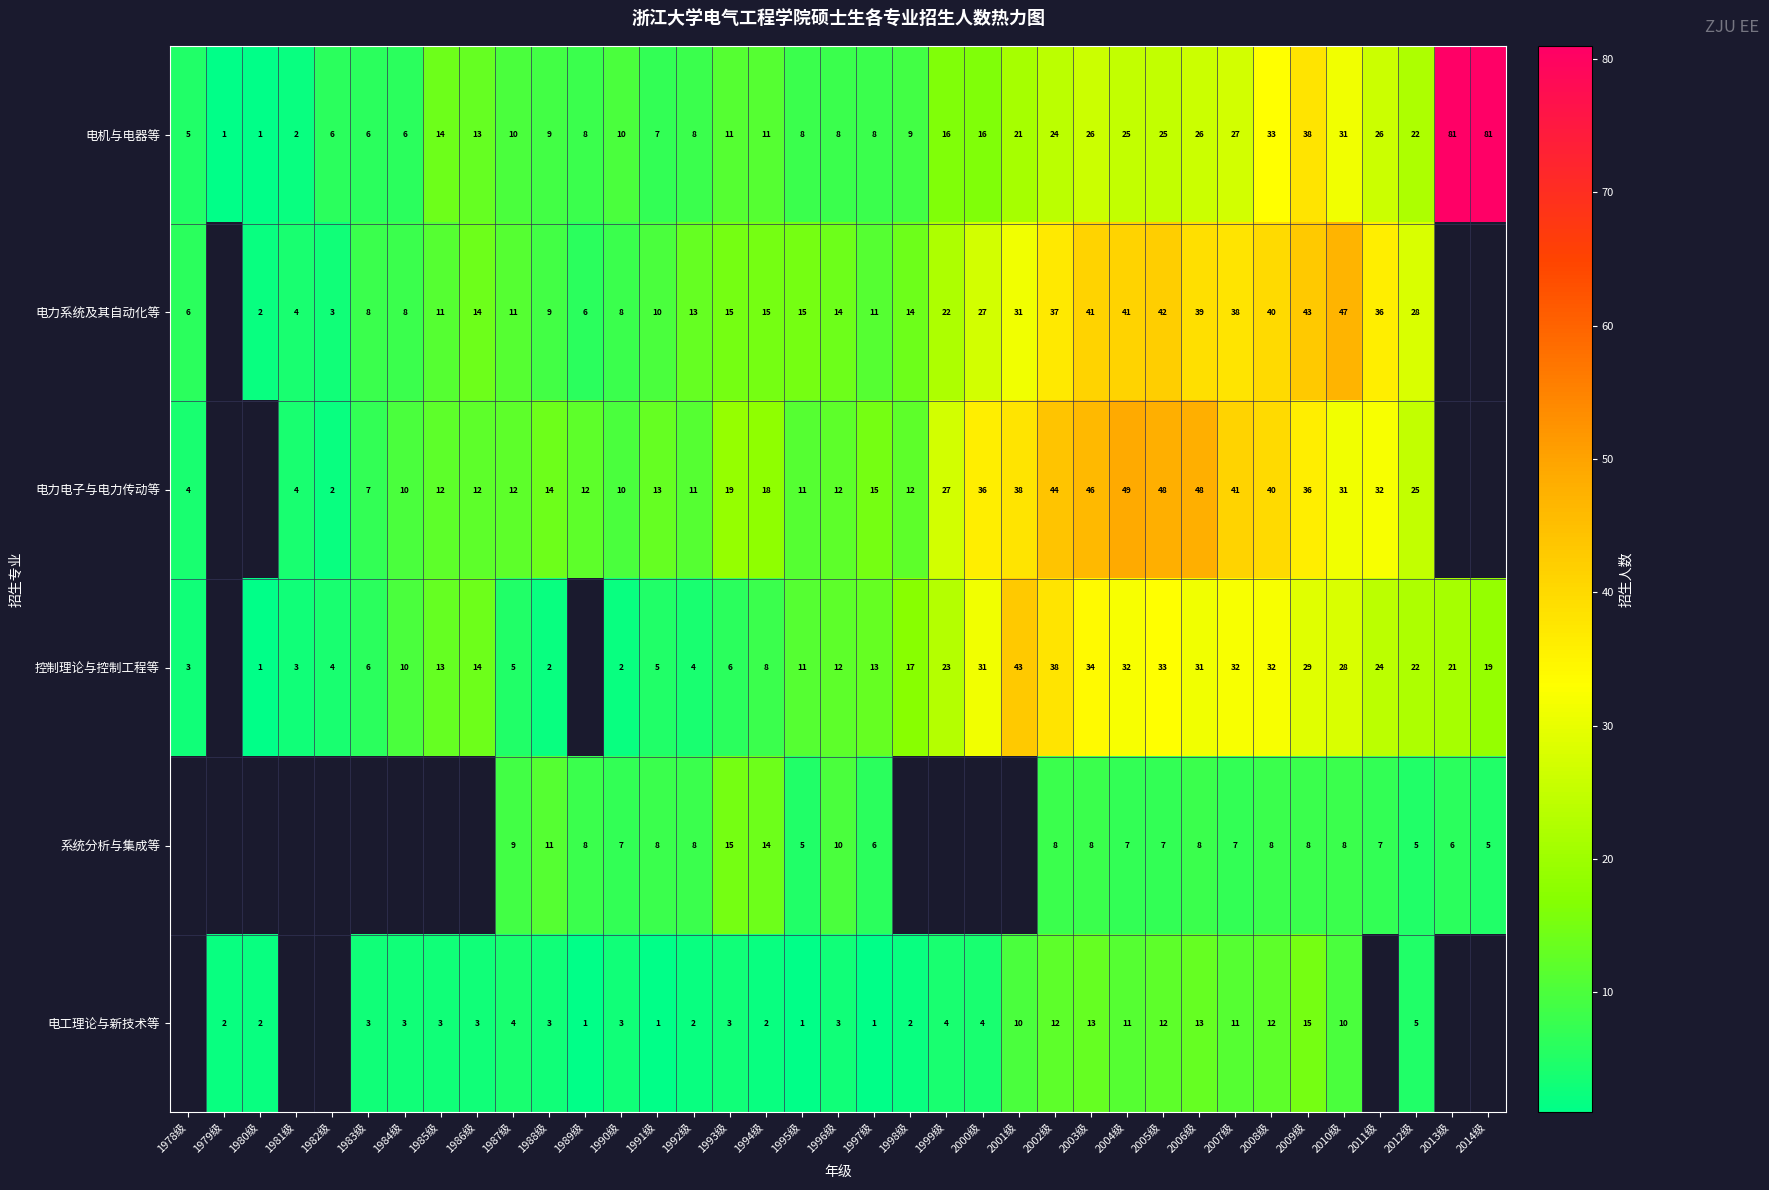

Rank the series at 2006级 from highest to lowest value.

电力电子与电力传动等, 电力系统及其自动化等, 控制理论与控制工程等, 电机与电器等, 电工理论与新技术等, 系统分析与集成等